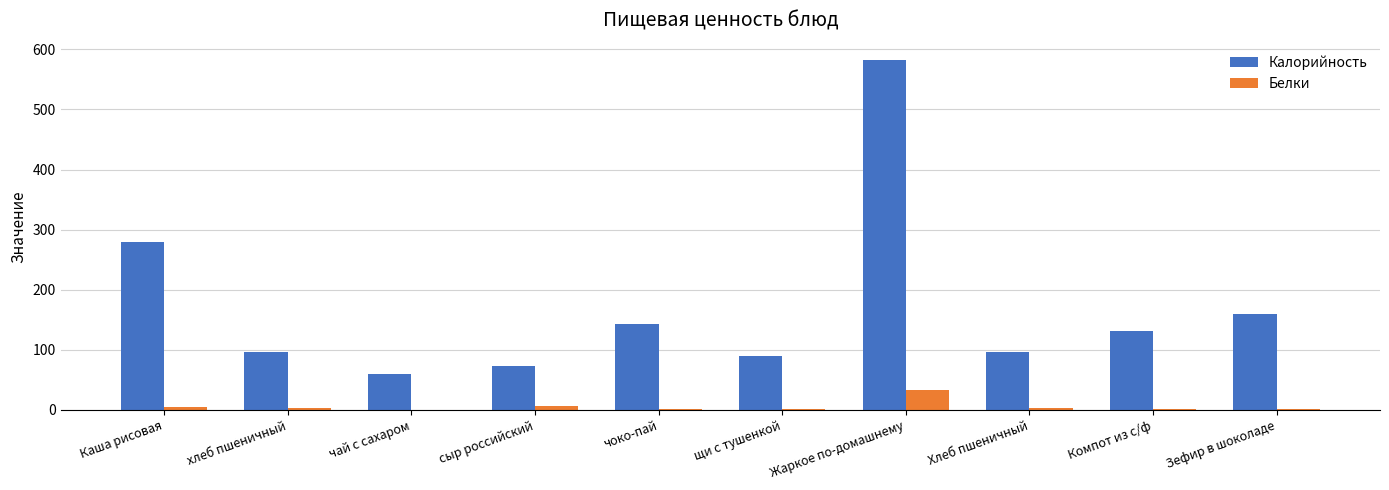

At which category is the sum across all series the highest?

Жаркое по-домашнему